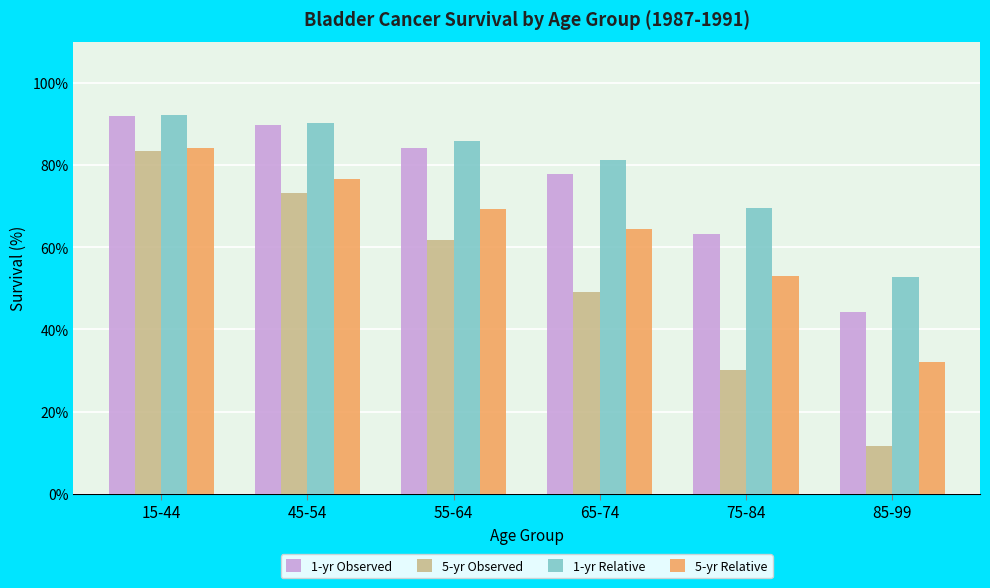

Which label corresponds to the smallest value in the chart?

85-99